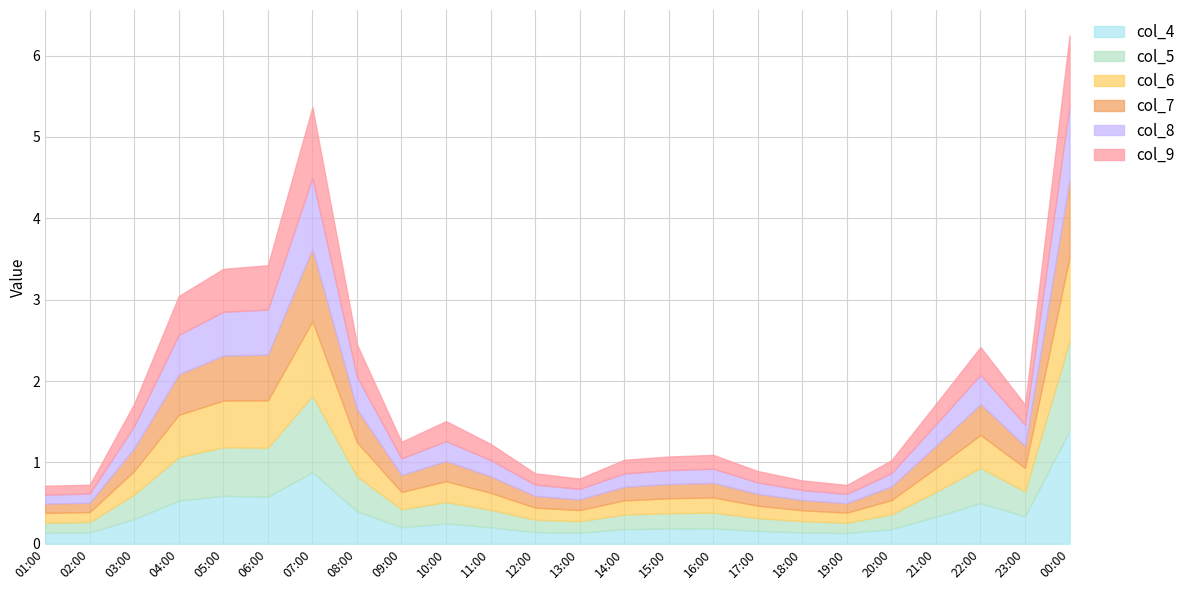

Reading left to right, list all the values displayed in this chart.

col_4: 0.1	0.1	0.3	0.5	0.6	0.6	0.9	0.4	0.2	0.2	0.2	0.1	0.1	0.2	0.2	0.2	0.2	0.1	0.1	0.2	0.3	0.5	0.3	1.4
col_5: 0.1	0.1	0.3	0.5	0.6	0.6	0.9	0.4	0.2	0.3	0.2	0.2	0.1	0.2	0.2	0.2	0.2	0.1	0.1	0.2	0.3	0.4	0.3	1.1
col_6: 0.1	0.1	0.3	0.5	0.6	0.6	0.9	0.4	0.2	0.3	0.2	0.1	0.1	0.2	0.2	0.2	0.2	0.1	0.1	0.2	0.3	0.4	0.3	1.0
col_7: 0.1	0.1	0.3	0.5	0.6	0.6	0.9	0.4	0.2	0.2	0.2	0.1	0.1	0.2	0.2	0.2	0.1	0.1	0.1	0.2	0.3	0.4	0.3	1.0
col_8: 0.1	0.1	0.3	0.5	0.5	0.6	0.9	0.4	0.2	0.2	0.2	0.1	0.1	0.2	0.2	0.2	0.1	0.1	0.1	0.2	0.3	0.4	0.3	0.9
col_9: 0.1	0.1	0.3	0.5	0.5	0.5	0.9	0.4	0.2	0.2	0.2	0.1	0.1	0.2	0.2	0.2	0.1	0.1	0.1	0.2	0.2	0.3	0.2	0.9